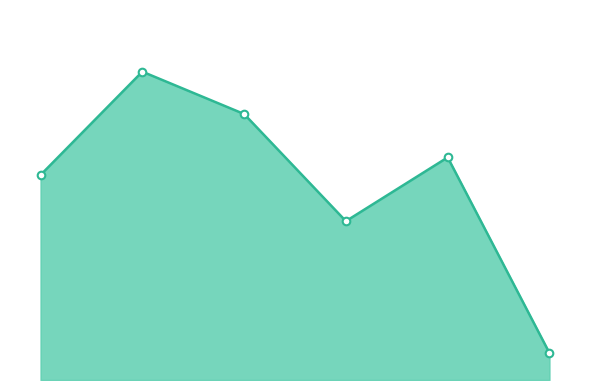

Does the chart have visible grid lines?

No